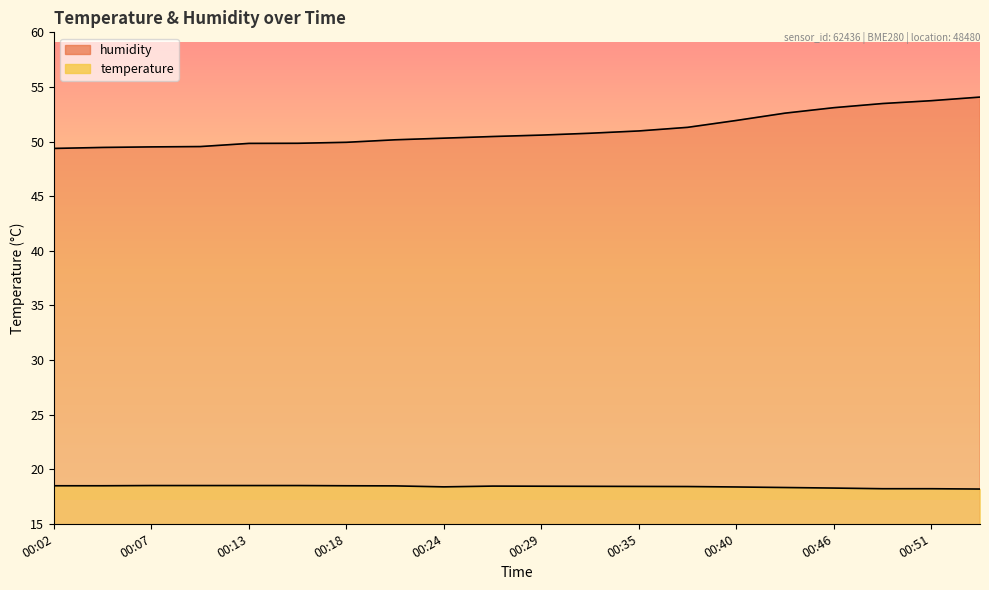

How many interior local valleys does the temperature series have?

1